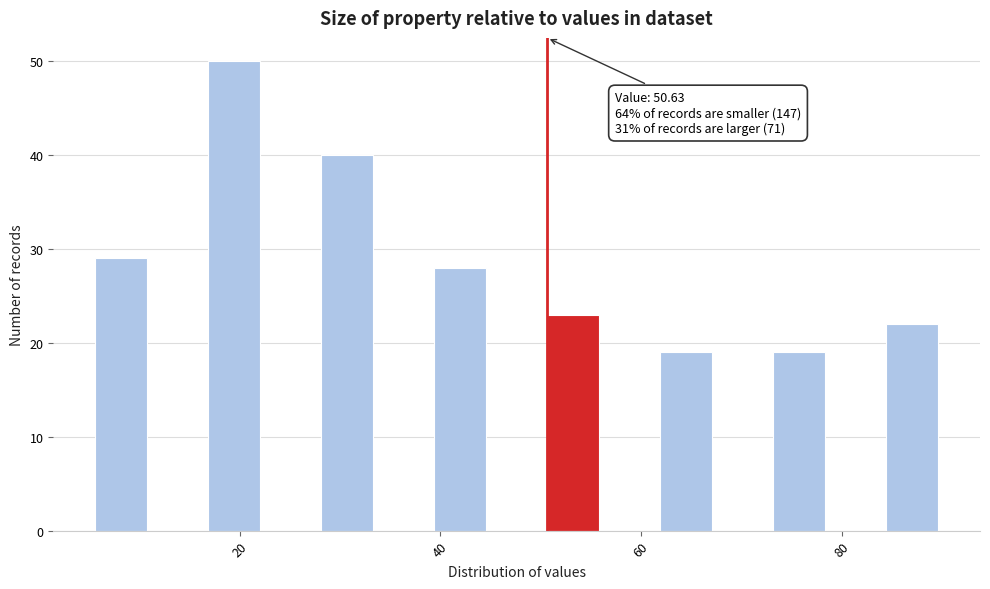

Read against the x-axis, roughly where is the centre of the tallest bar?

20